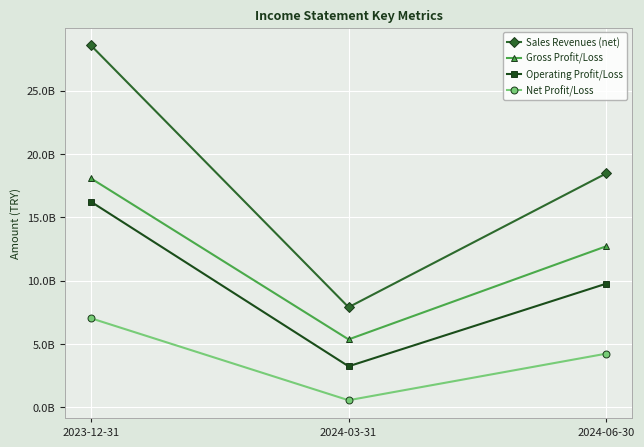

Is this an area chart (filled region under the line)?

No